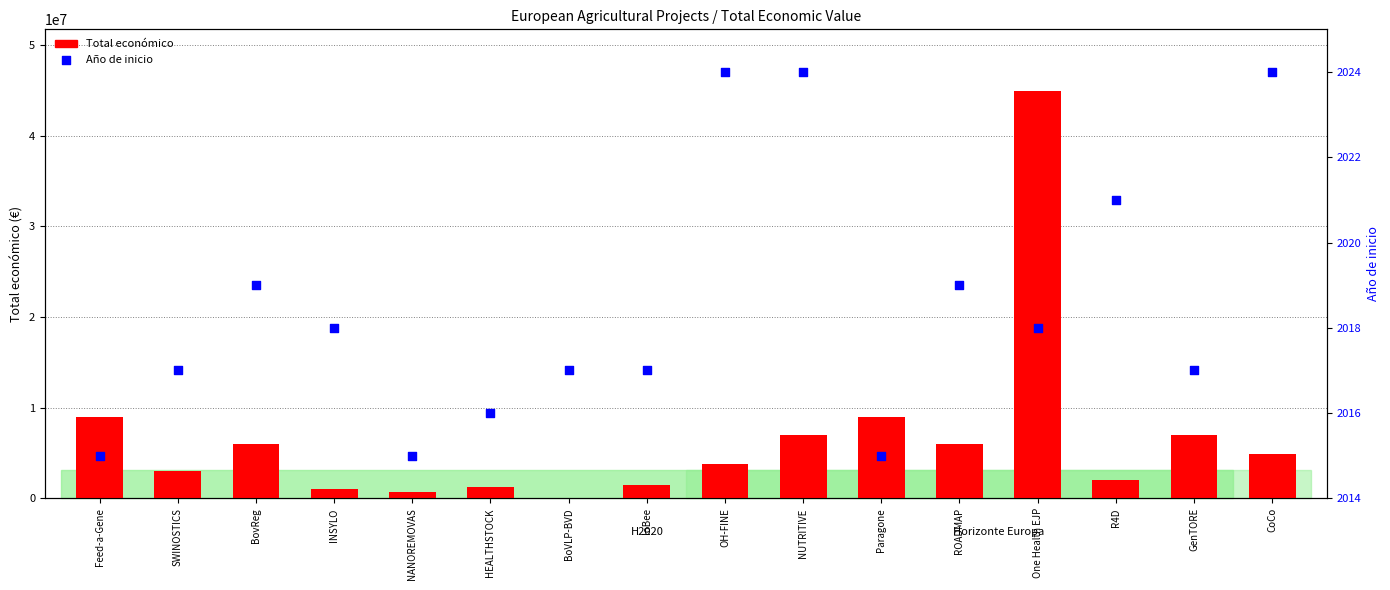

What is the total value across all series at IoBee?

1438195